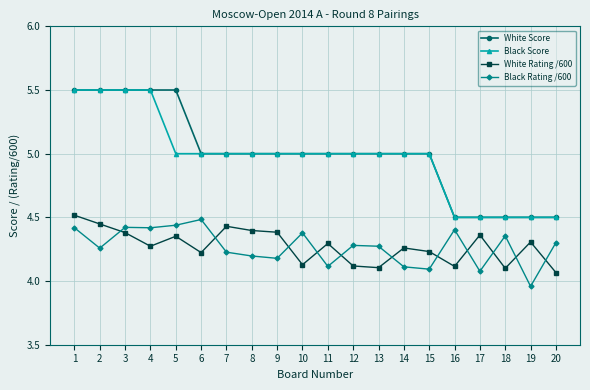

What is the spread (max minus min) of values at 14?

0.9